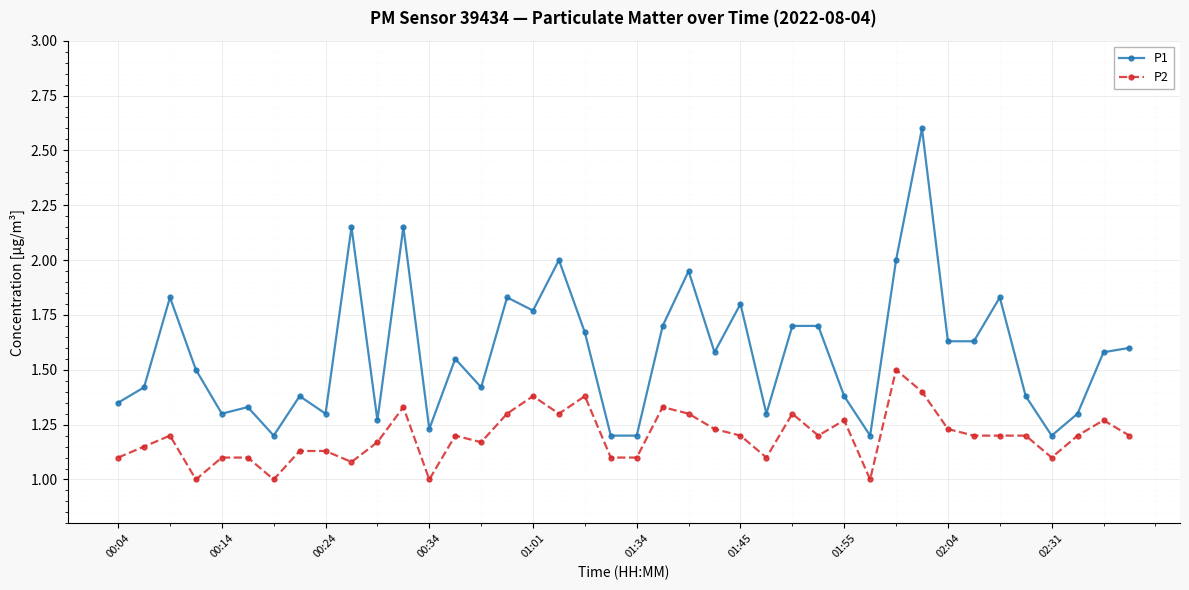

Count the number of categories in the chart.

40